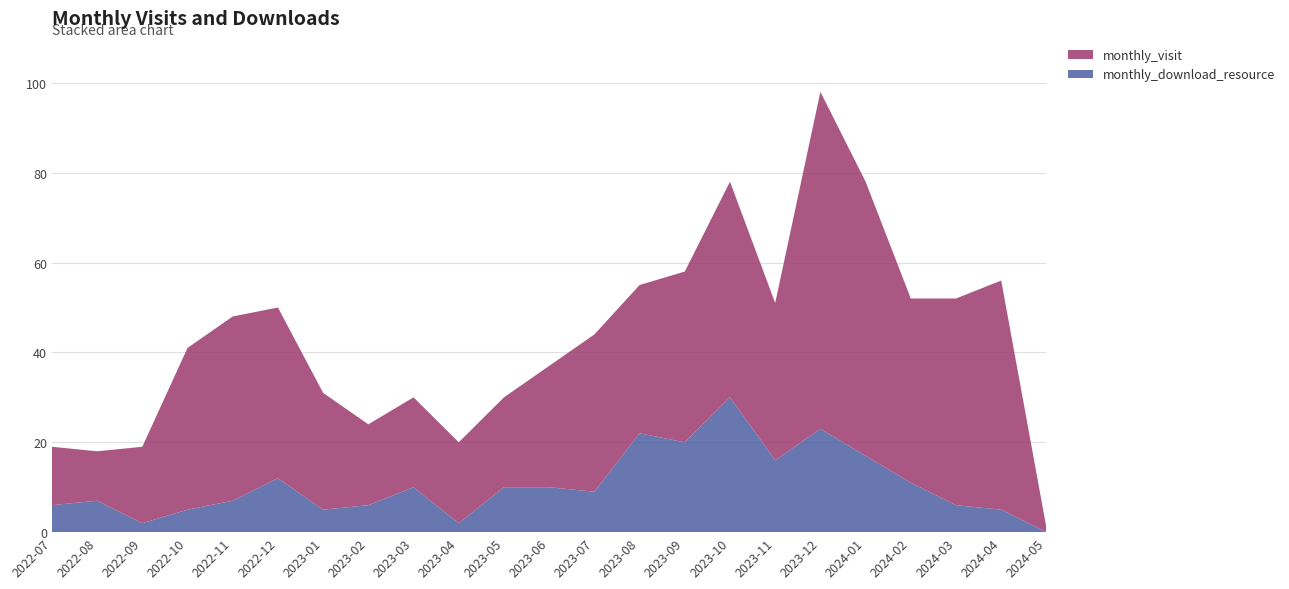

Reading left to right, extract all data points from this chart.

monthly_visit: 13	11	17	36	41	38	26	18	20	18	20	27	35	33	38	48	35	75	61	41	46	51	1
monthly_download_resource: 6	7	2	5	7	12	5	6	10	2	10	10	9	22	20	30	16	23	17	11	6	5	0